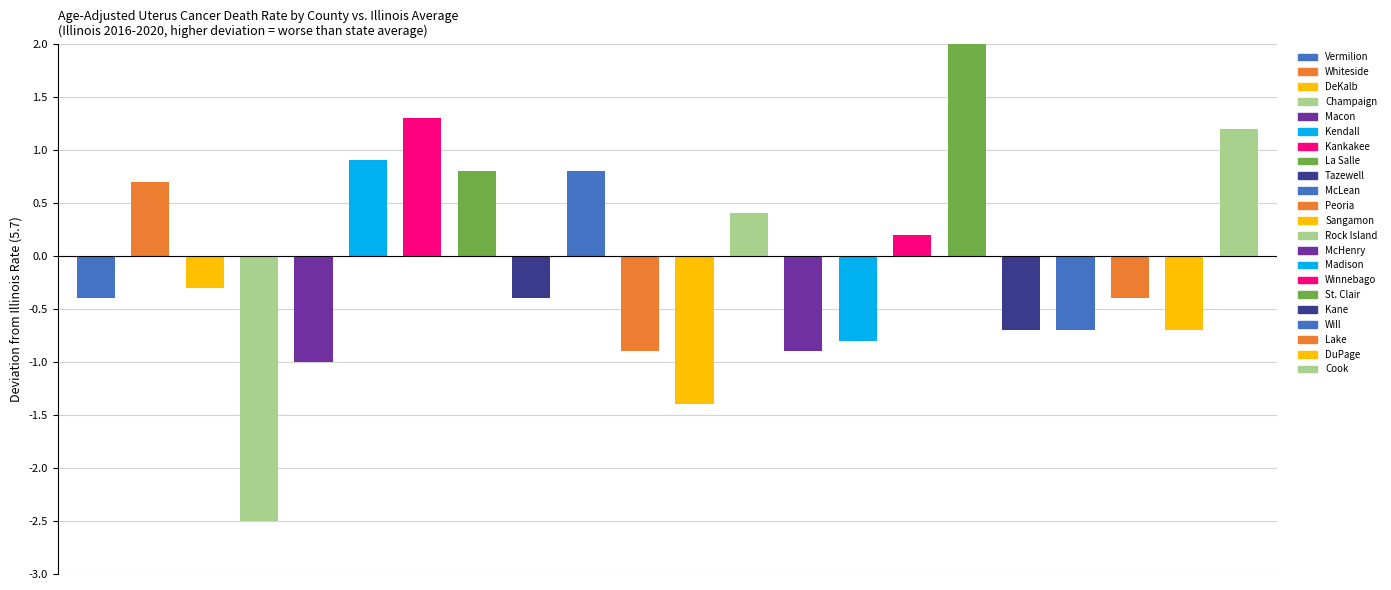

What is the label of the 8th bar from the left?

La Salle